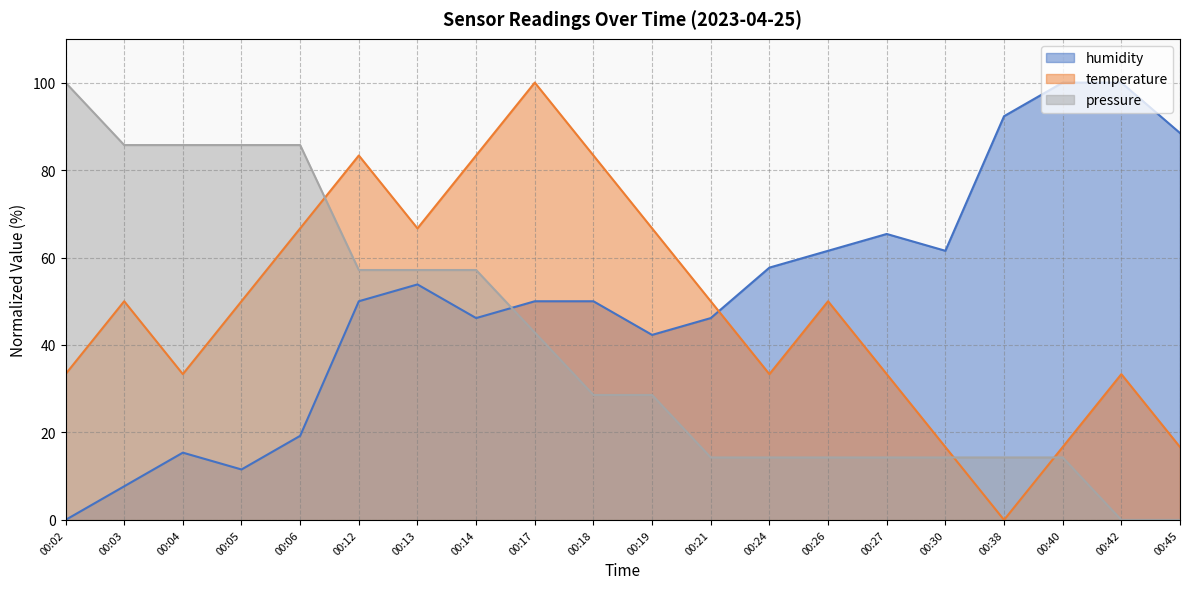

Which series has the largest total across all categories?

humidity